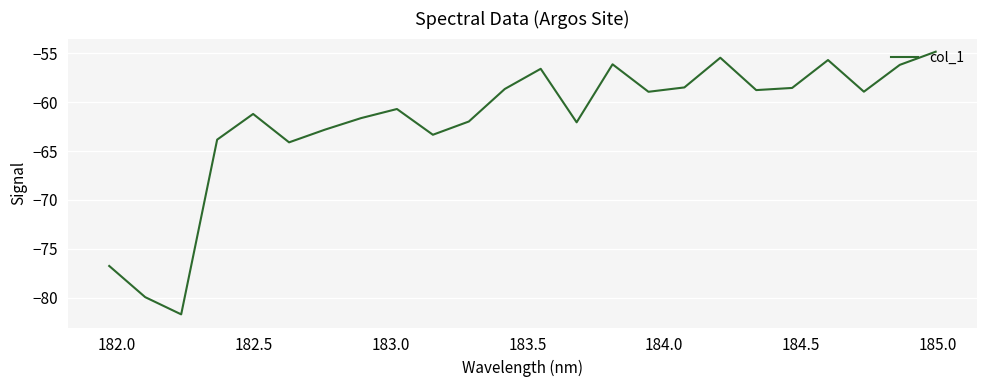

What is the maximum value shown in the chart?

-54.8